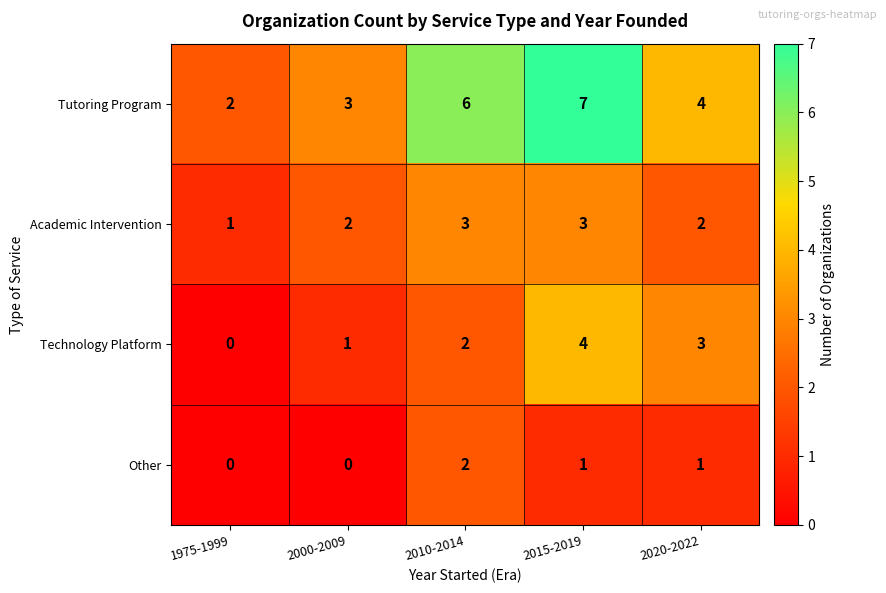

At 2015-2019, list the series in order from largest to smallest.

Tutoring Program, Technology Platform, Academic Intervention, Other